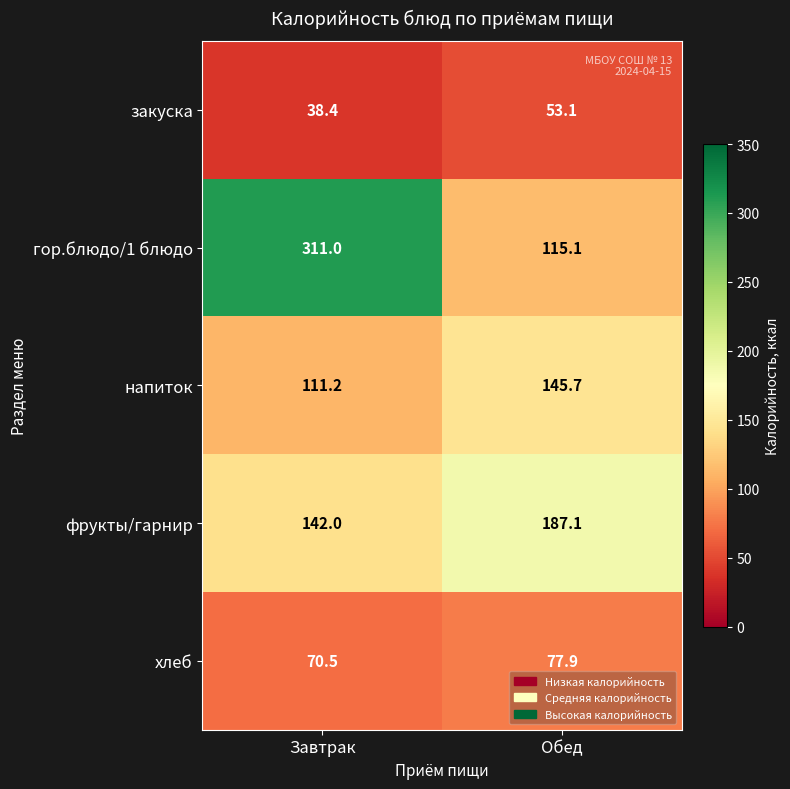

At how many categories does at least one series exceed 97?

2